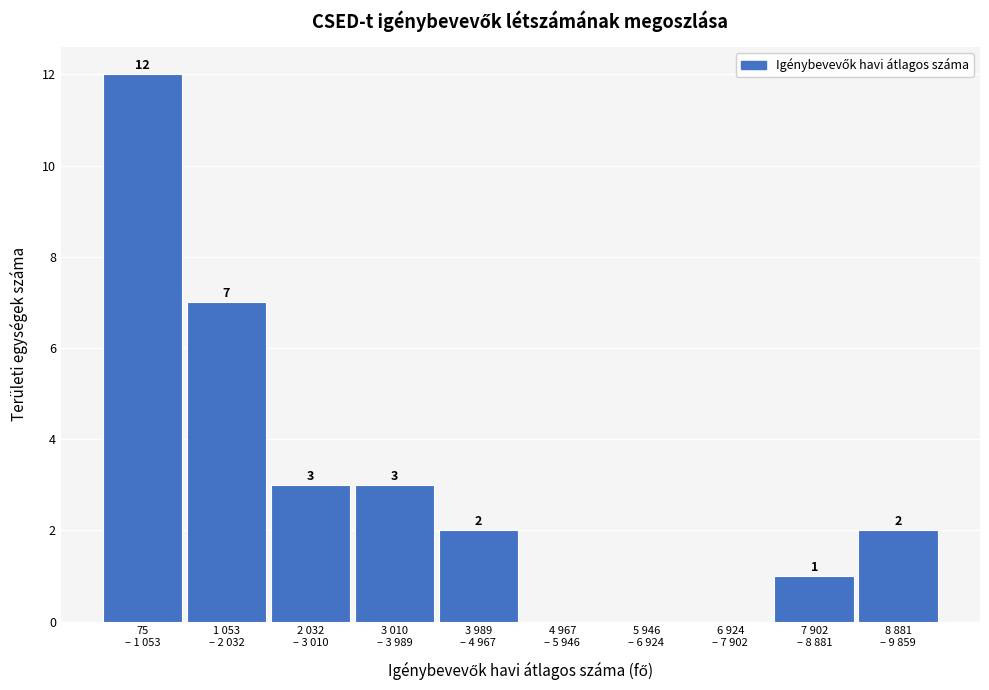

What is the sum of all values?

30